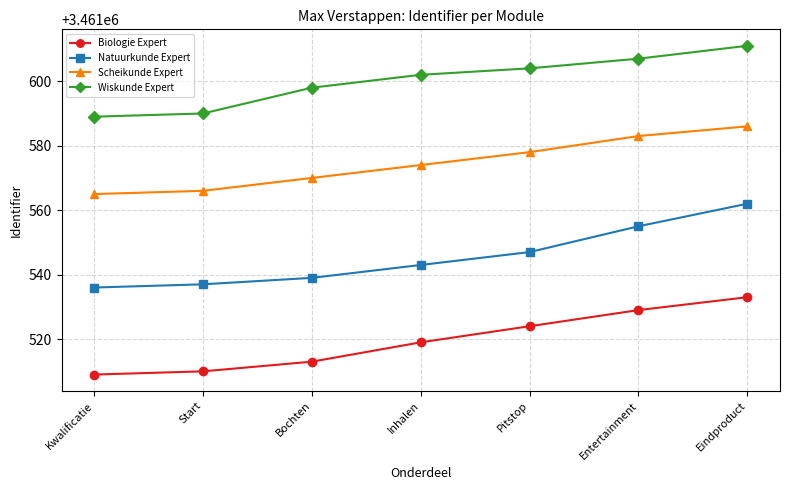

Which series has the largest total across all categories?

Wiskunde Expert